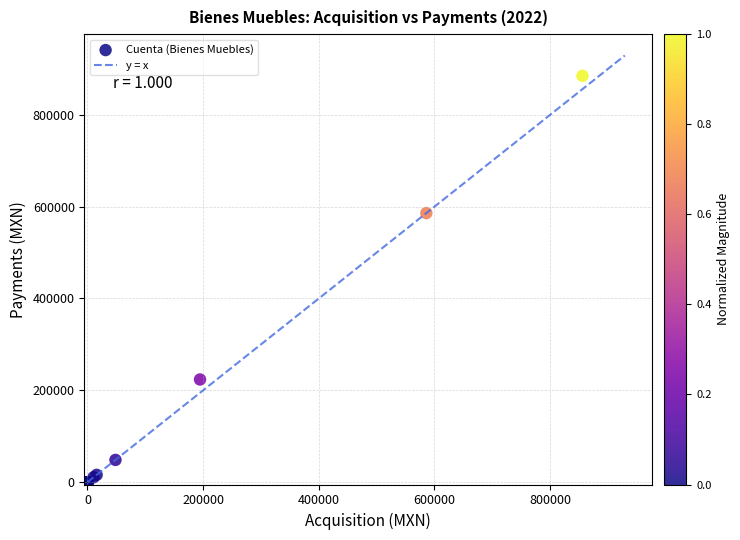

What Y value in the scatter plot is closest to 442380?

585900.0